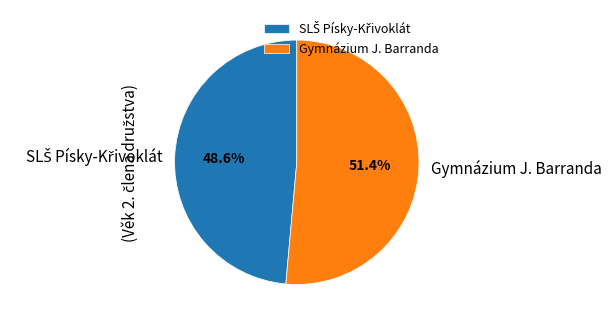

How many segments does this pie chart have?

2